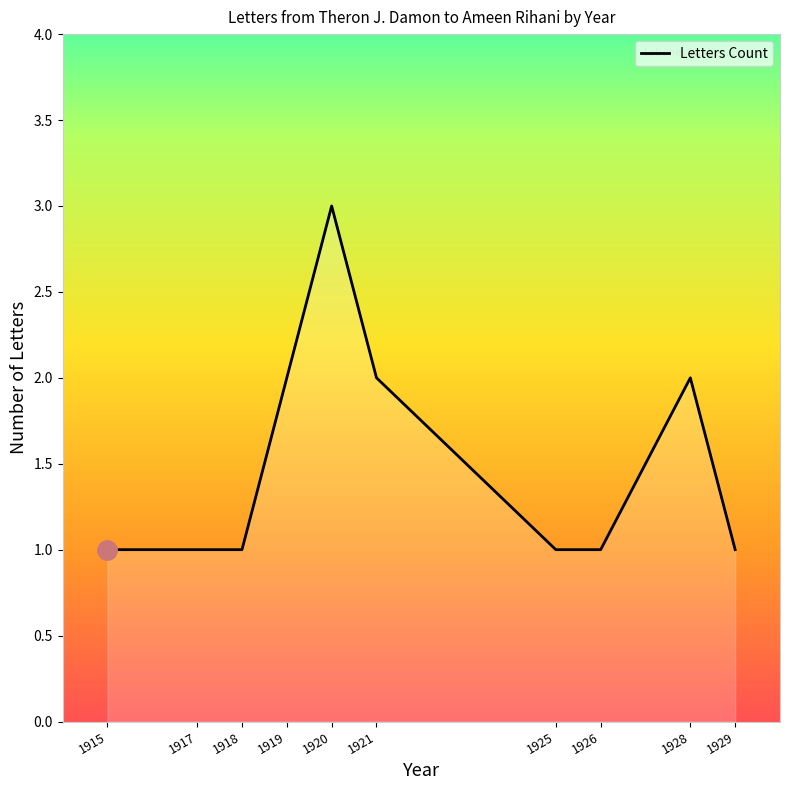

The chart shows a value of 2 at 1928. True or false?

True